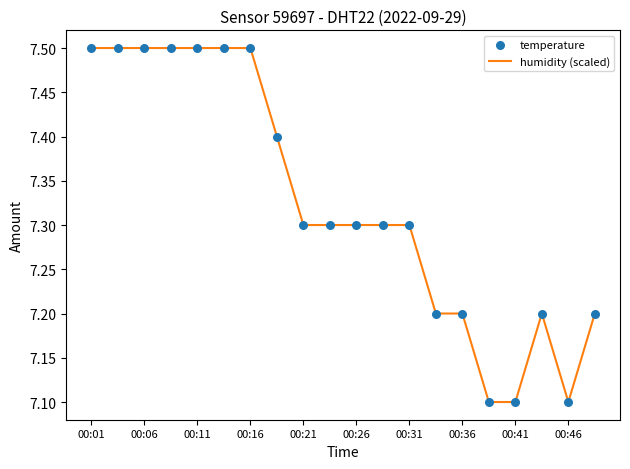

What is the minimum value shown in the chart?

7.1